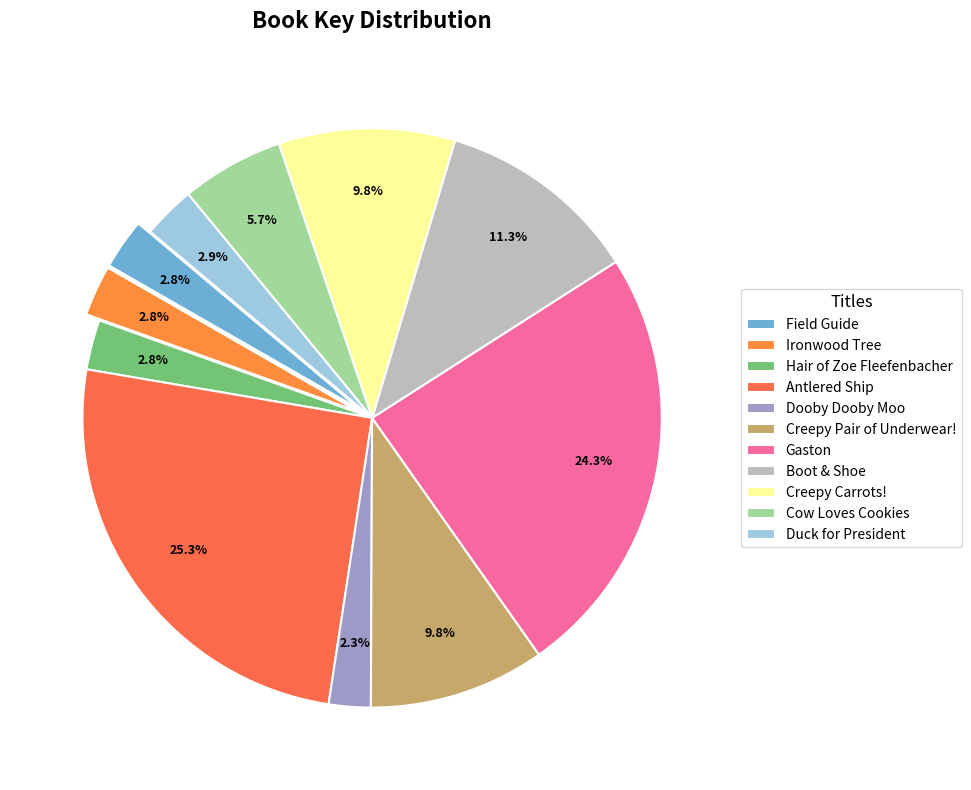

To the nearest percent, what is the difference between the Creepy Carrots! and Ironwood Tree slice percentages?

7%